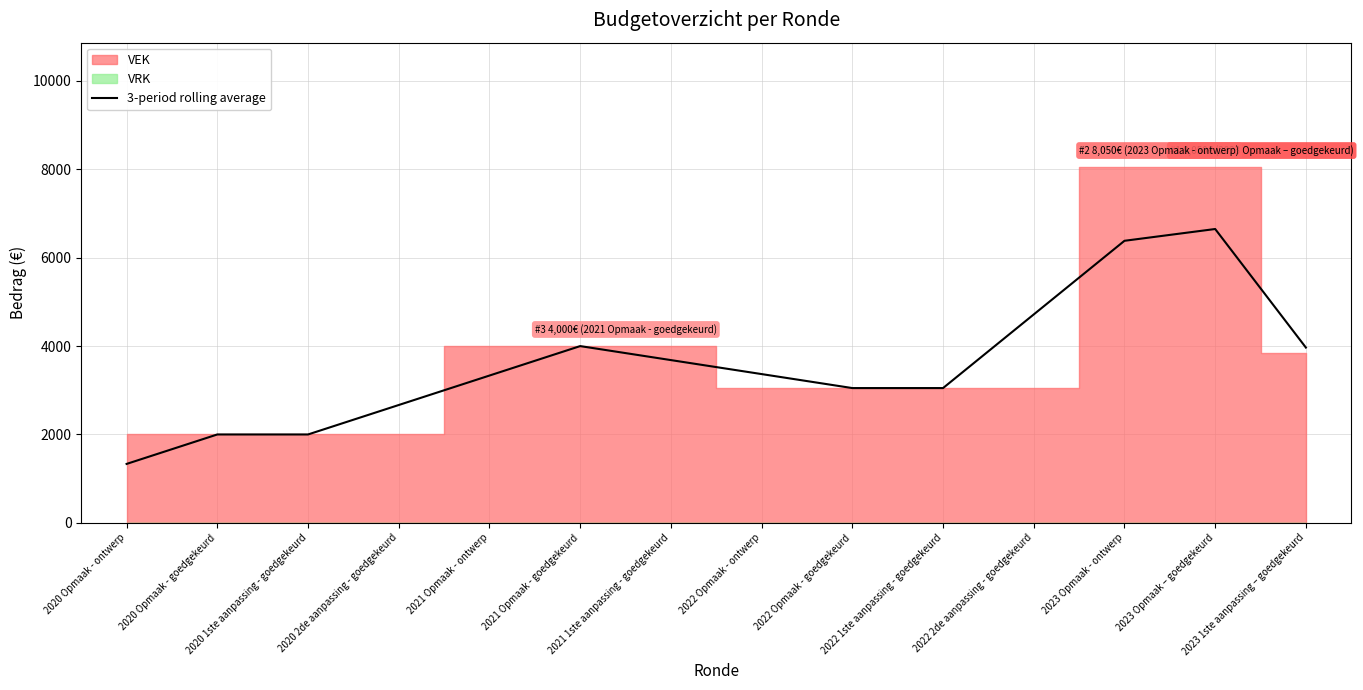

Between 2023 1ste aanpassing – goedgekeurd and 2021 Opmaak - goedgekeurd, which is larger?

2021 Opmaak - goedgekeurd